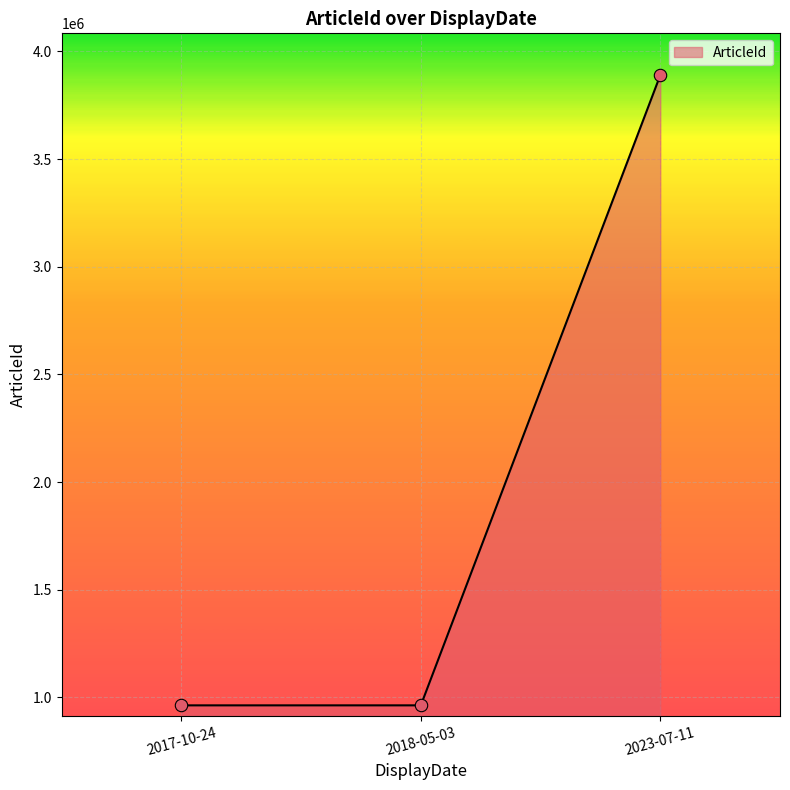

What is the ratio of the value at 2017-10-24 to the value at 2018-05-03?

1.0